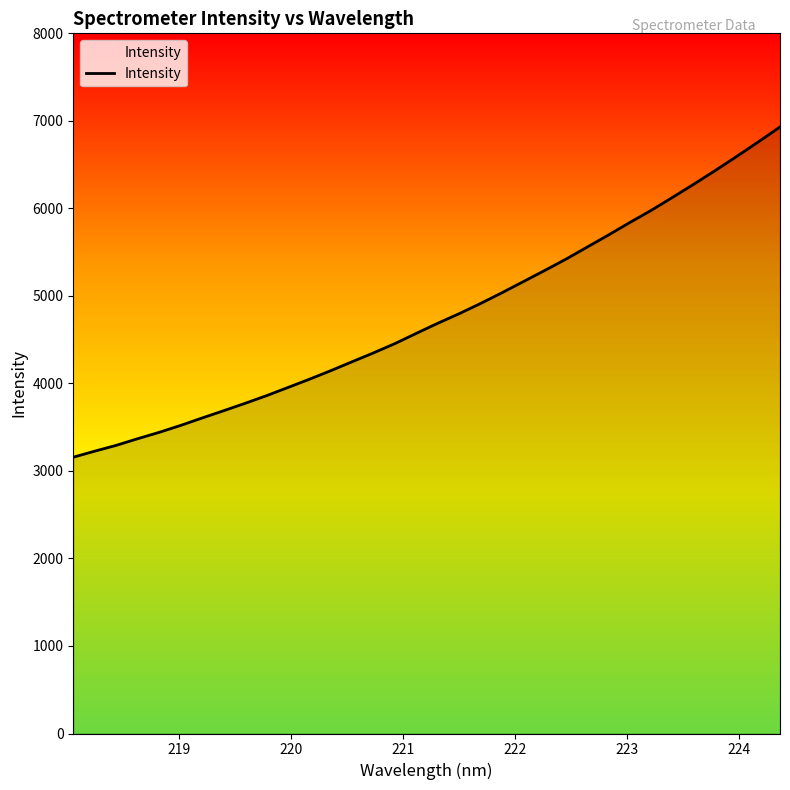

What is the smallest value displayed?

3156.9